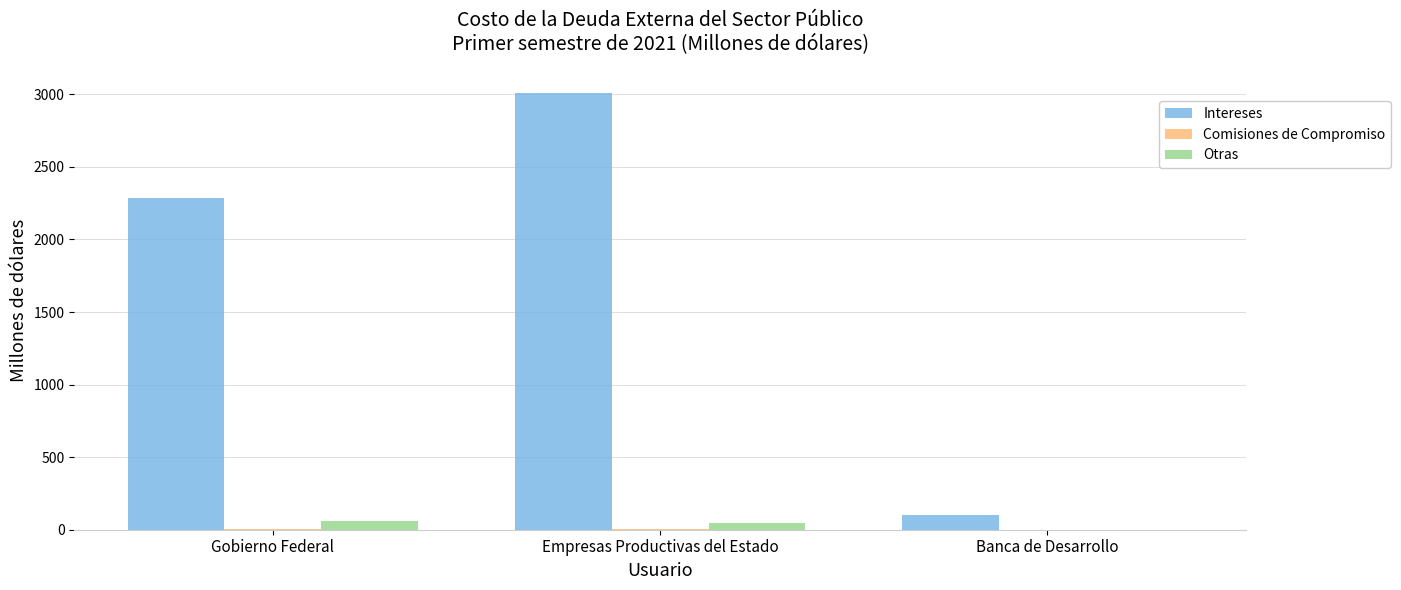

What is the sum of all Intereses values?

5398.2